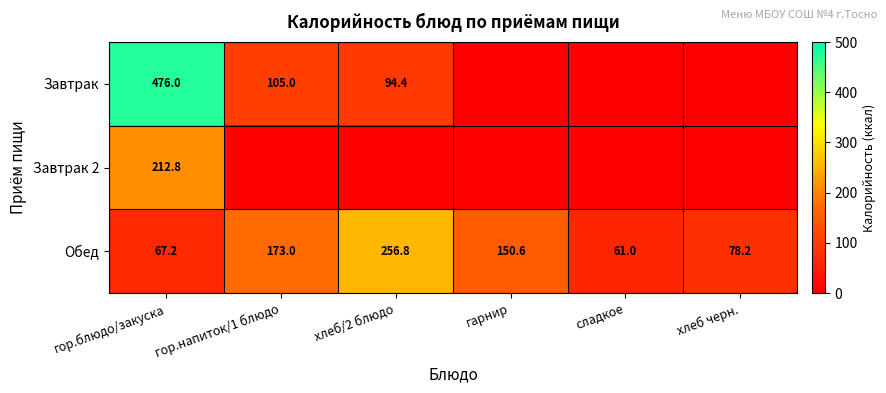

At which category is the sum across all series the highest?

гор.блюдо/закуска